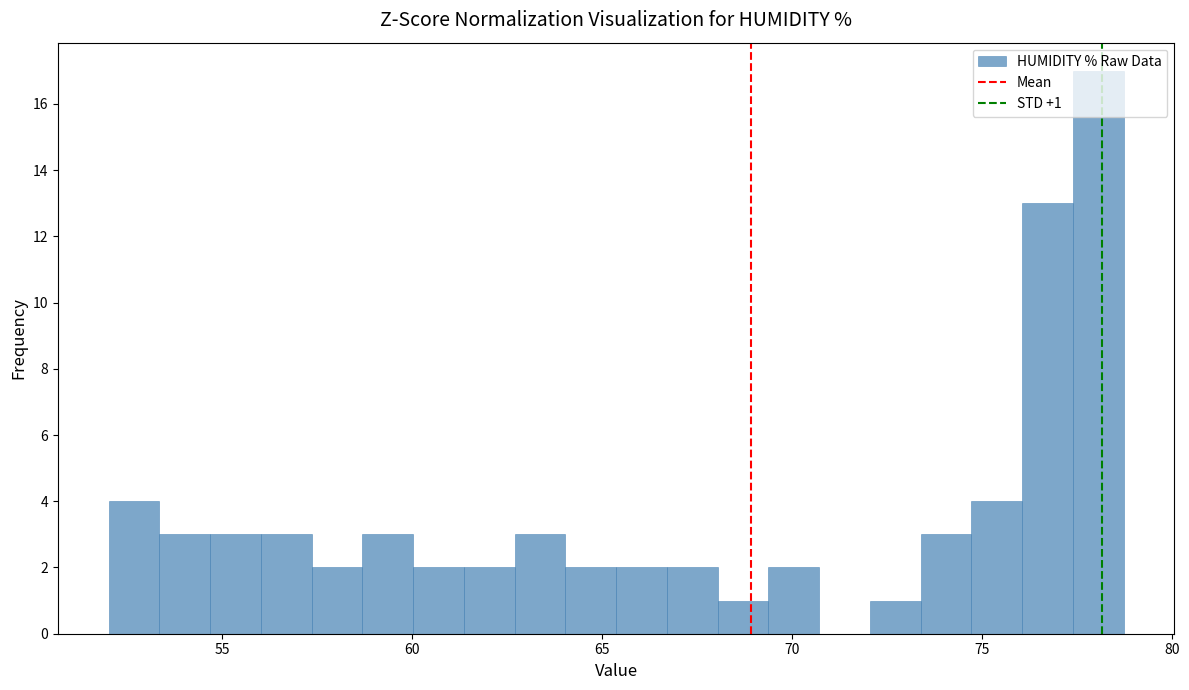

Around what value on the x-axis is the tallest bar? Give the approximate position of its centre, as read against the axis.

78.0